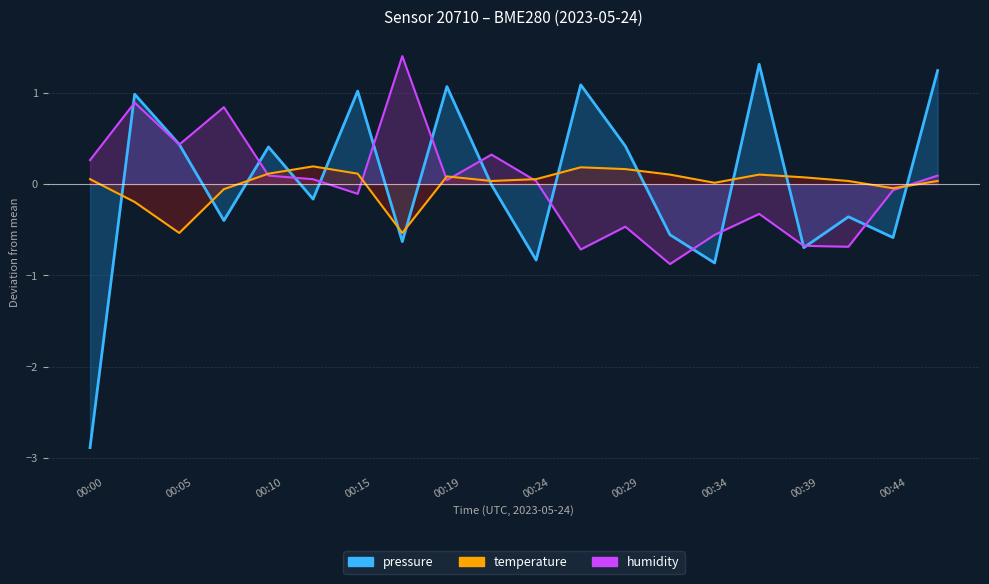

Which category has the lowest value in the pressure series?

00:00